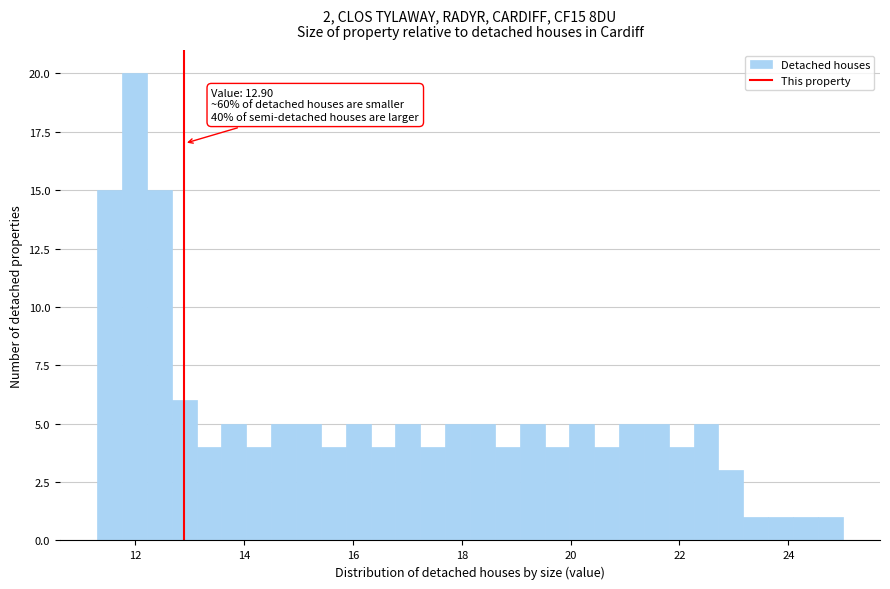

Around what value on the x-axis is the tallest bar? Give the approximate position of its centre, as read against the axis.

12.0